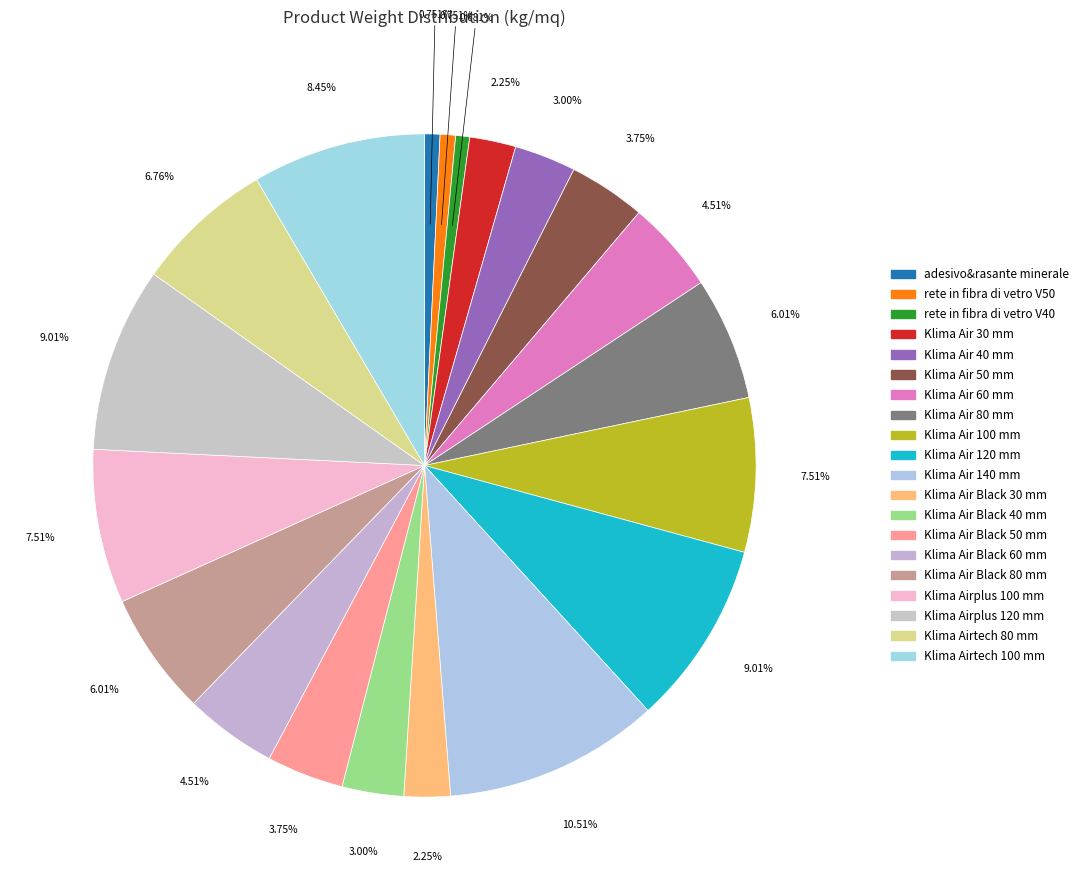

To the nearest percent, what is the average slice percentage?

5%